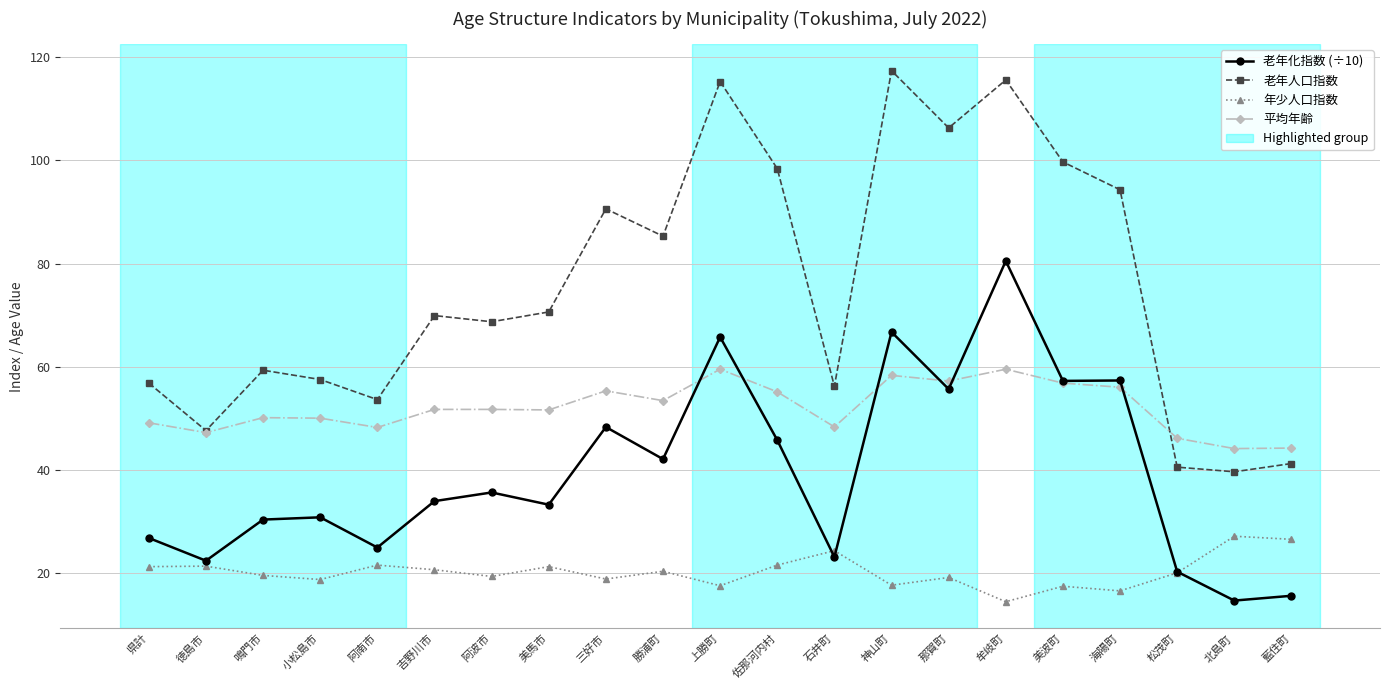

True or false: 老年化指数 (÷10) and 老年人口指数 cross at least once.

False